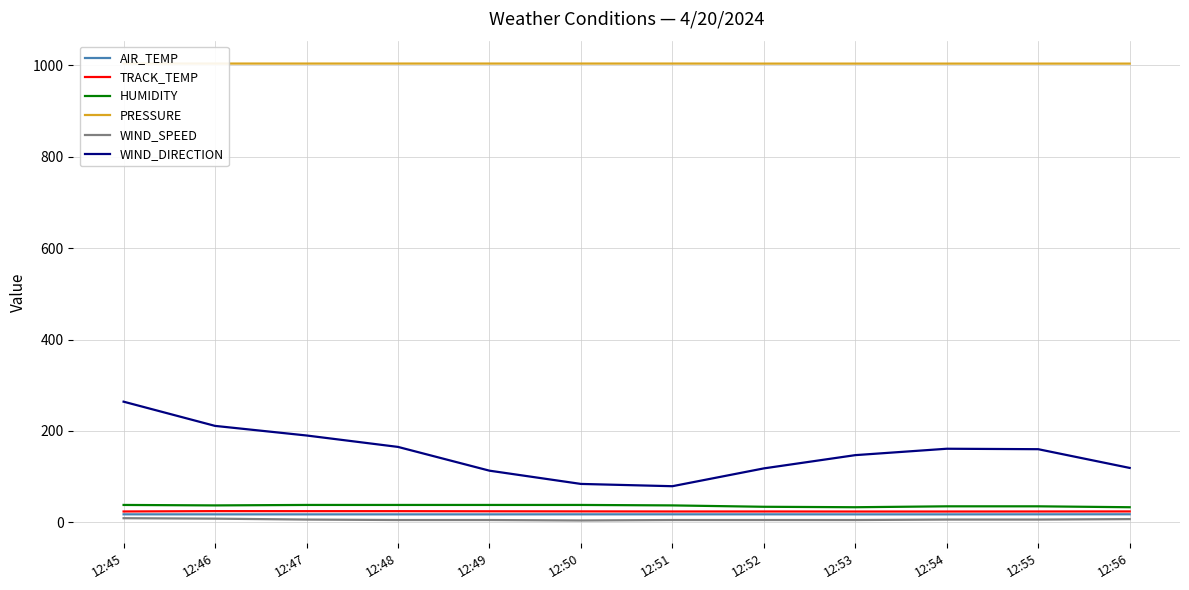

True or false: PRESSURE has more than 1 interior local peaks.

False